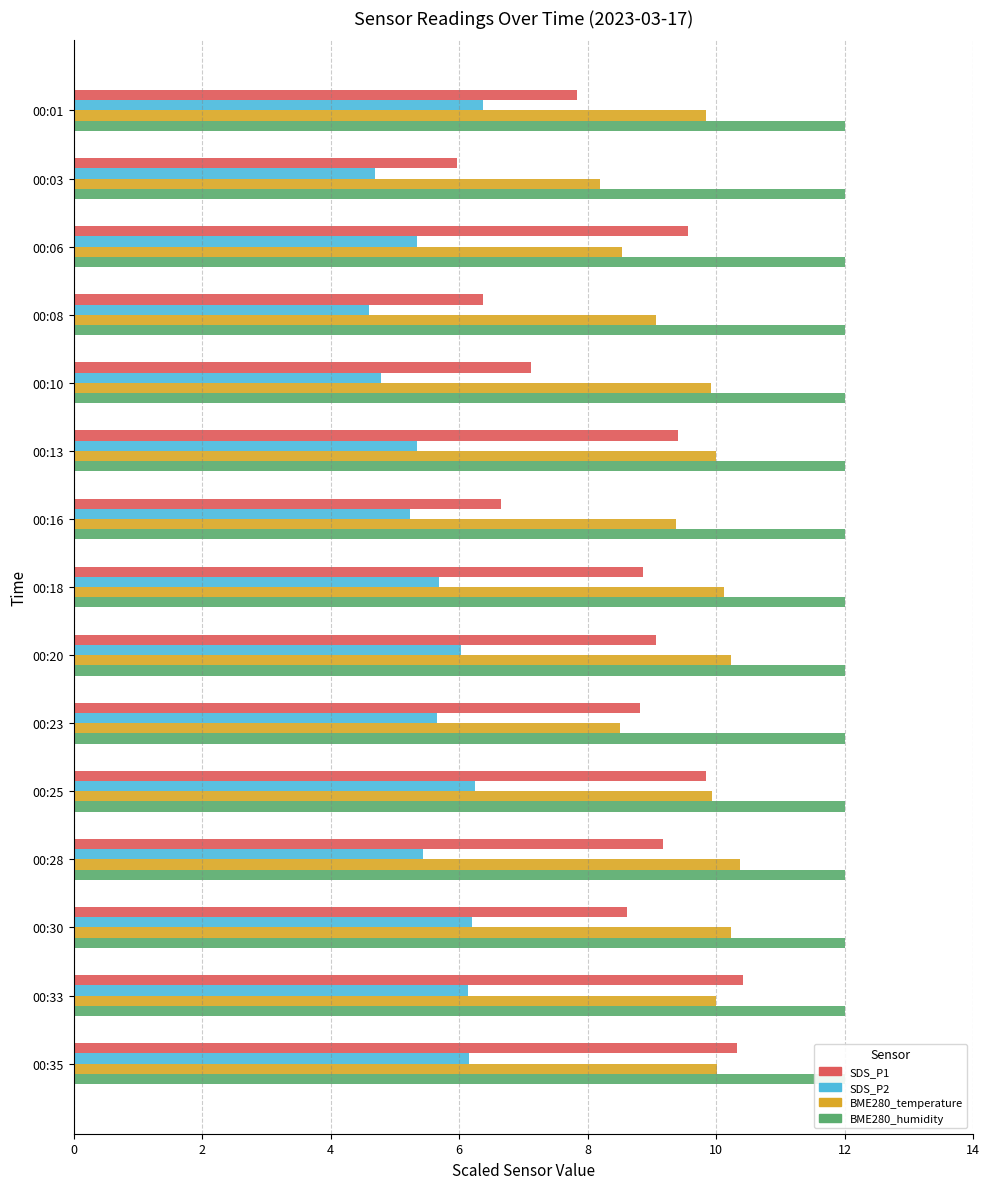

Reading left to right, transcribe all the data shown in this chart.

SDS_P1: 7.8	6.0	9.6	6.4	7.1	9.4	6.7	8.9	9.1	8.8	9.8	9.2	8.6	10.4	10.3
SDS_P2: 6.4	4.7	5.3	4.6	4.8	5.3	5.2	5.7	6.0	5.7	6.2	5.4	6.2	6.1	6.2
BME280_temperature: 9.8	8.2	8.5	9.1	9.9	10.0	9.4	10.1	10.2	8.5	9.9	10.4	10.2	10.0	10.0
BME280_humidity: 0.8	0.8	0.8	0.8	0.8	0.8	0.8	0.8	0.8	0.8	0.8	0.8	0.8	0.8	0.8